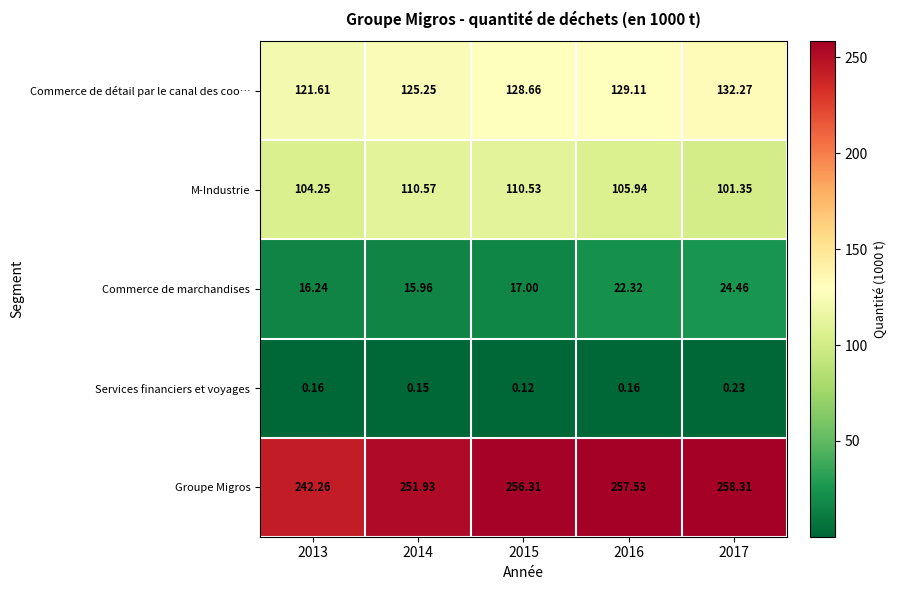

Which series changed the most between 2013 and 2017?

Groupe Migros